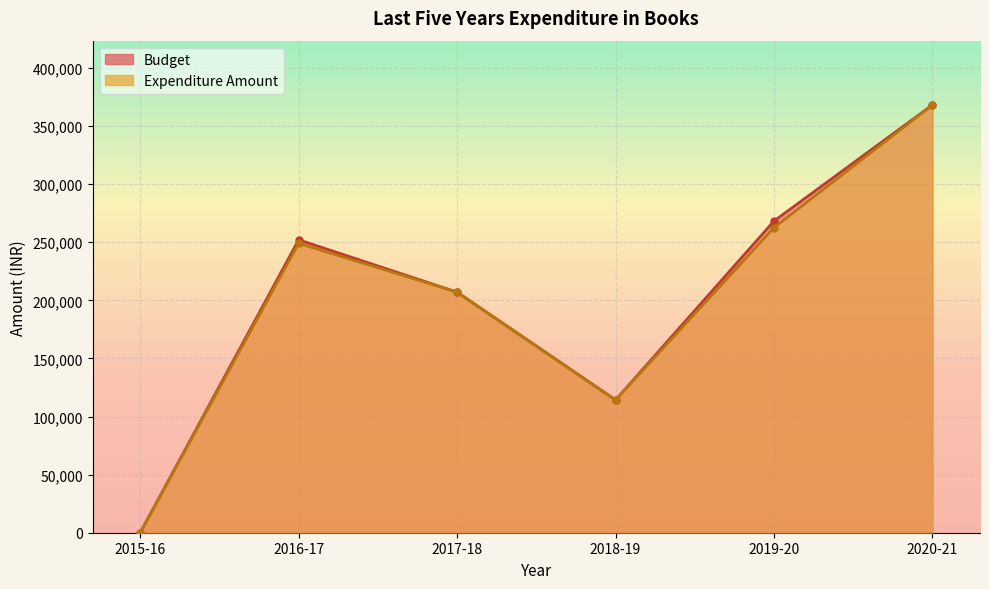

Which series has the largest range (max minus min)?

Budget